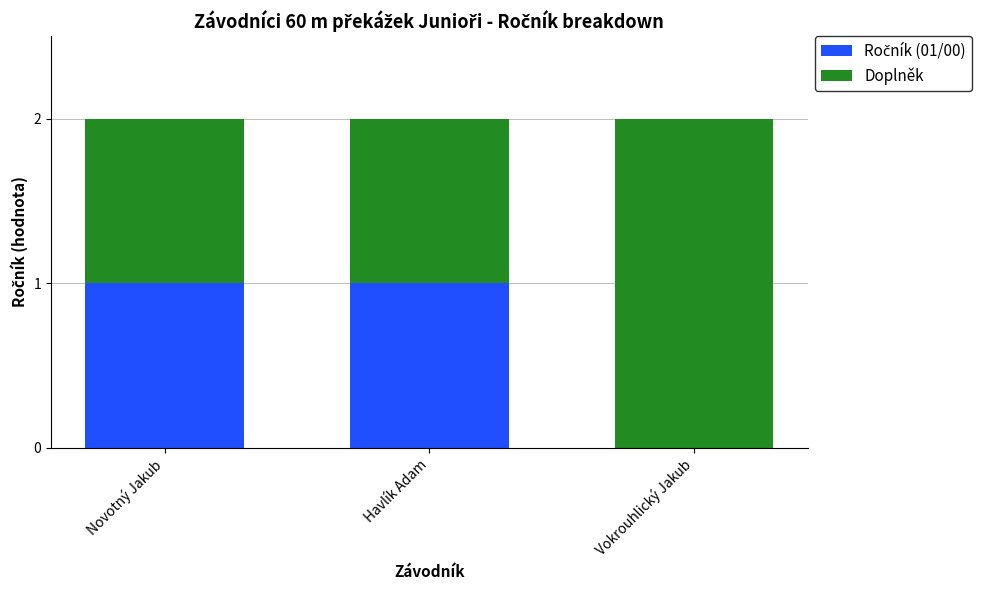

Are the bars grouped side by side (vs. stacked)?

No